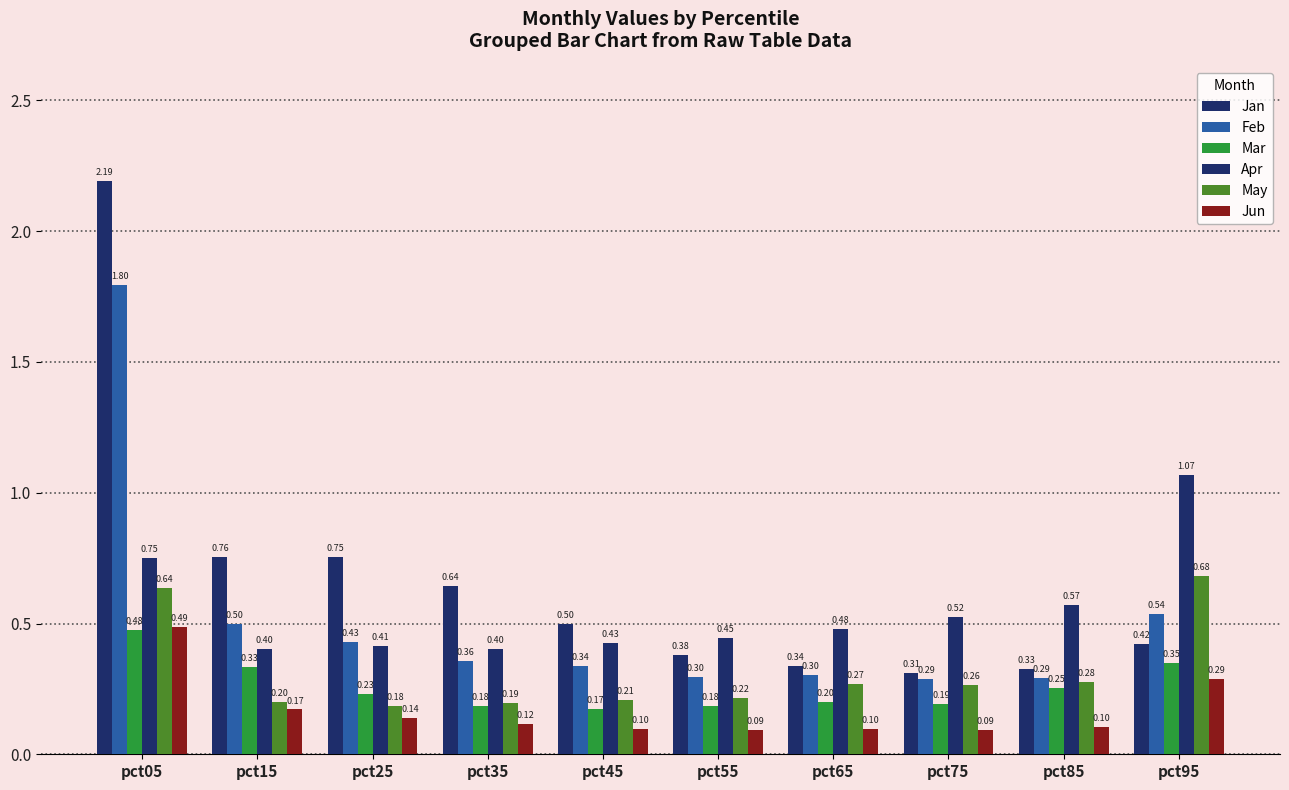

How many bars are there in each group?

6